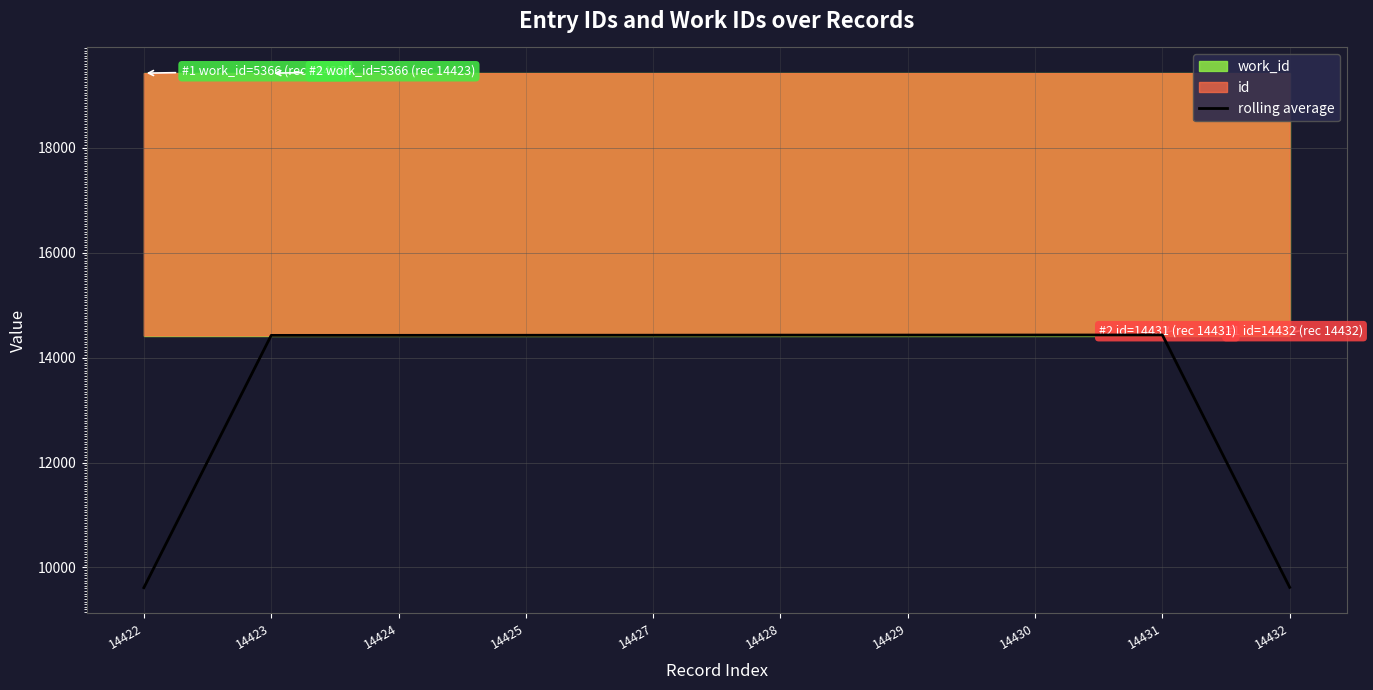

The value at 14422 is 9615.0. True or false?

True